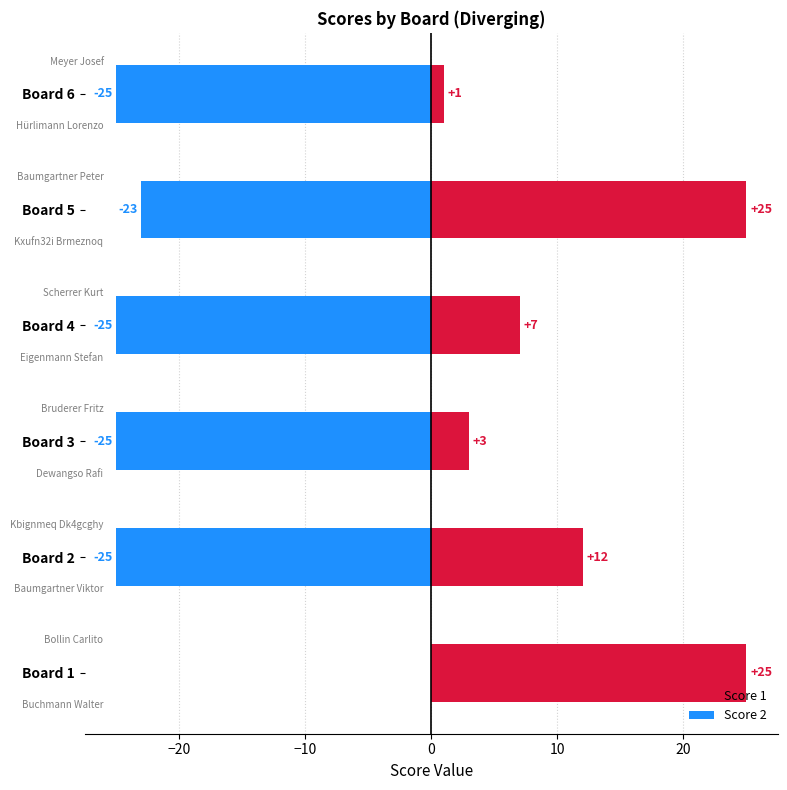

What is the difference between the Score 1 values at Board 2 and Board 3?

9